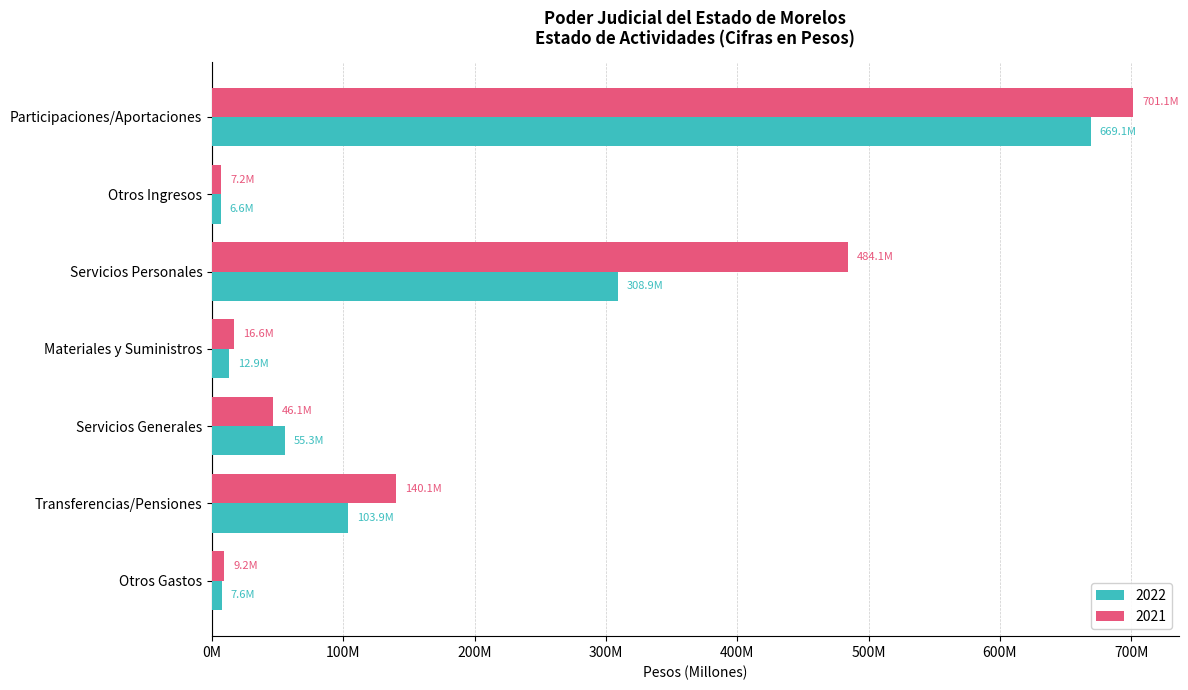

What are all the series names shown in the legend?

2022, 2021